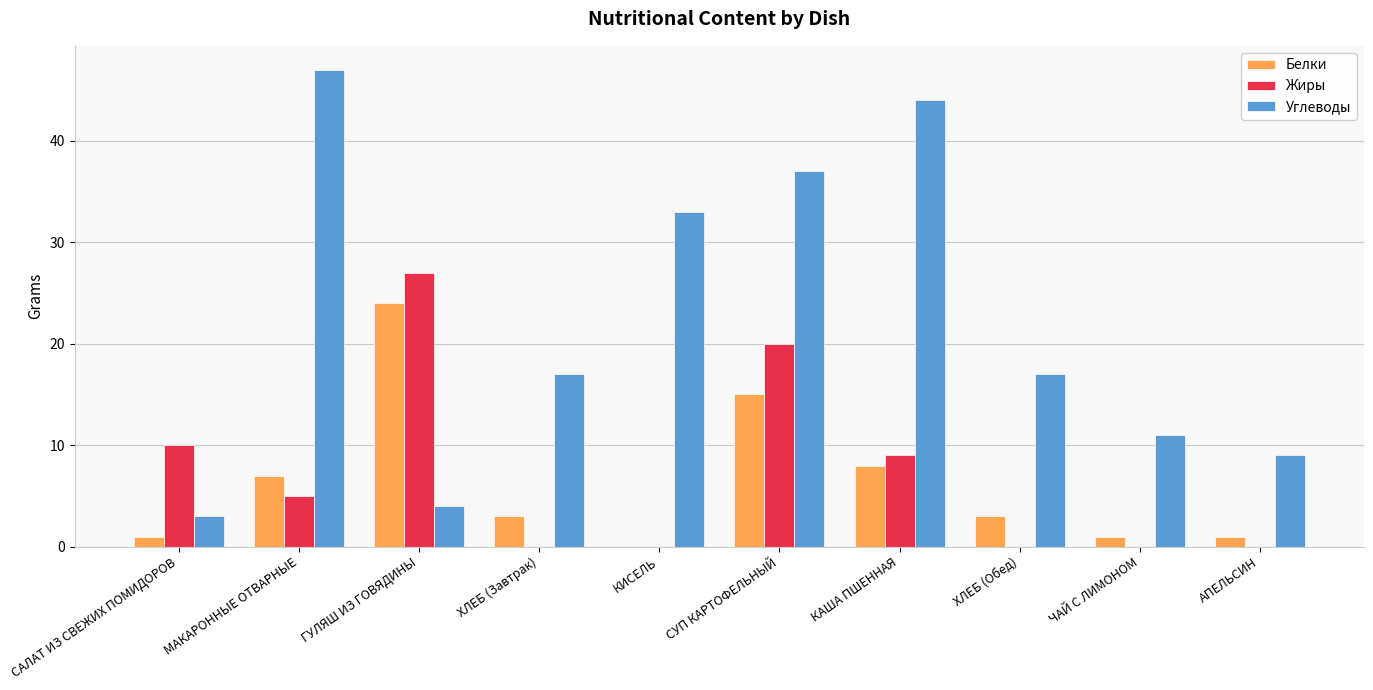

Which series has the largest total across all categories?

Углеводы